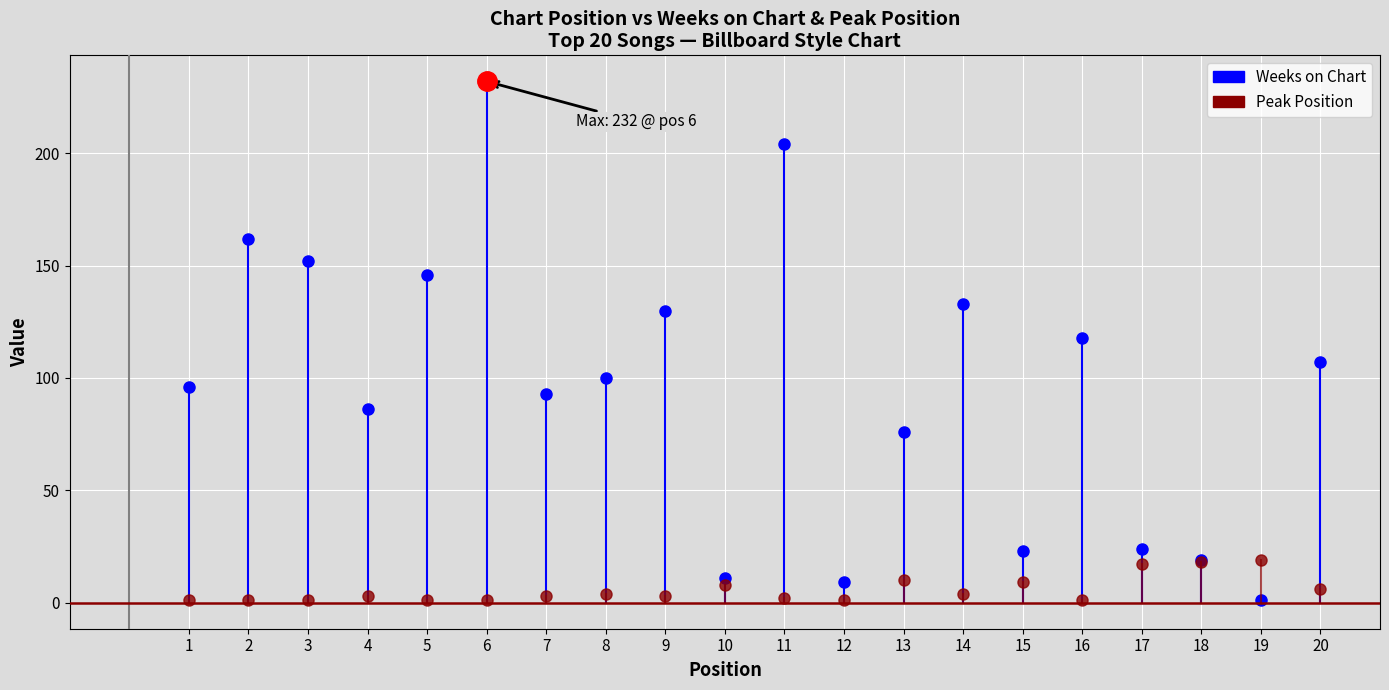

At which category does Weeks on Chart reach its first local peak?

2